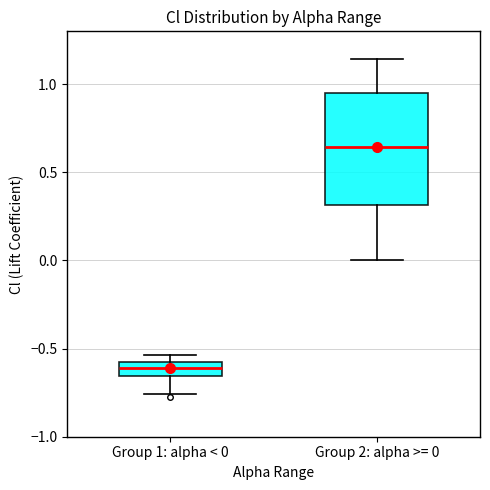

Reading left to right, read every box against the y-axis: the position of its median line, the range the box covers, and the ends of its whiskers. The values are not printed on the chart, so give them approximately, as read against the axis.

Group 1: alpha < 0: median -0.60 (inside the box), box -0.65 to -0.60, whiskers -0.75 to -0.55
Group 2: alpha >= 0: median 0.65, box 0.30 to 0.95, whiskers 0.00 to 1.15